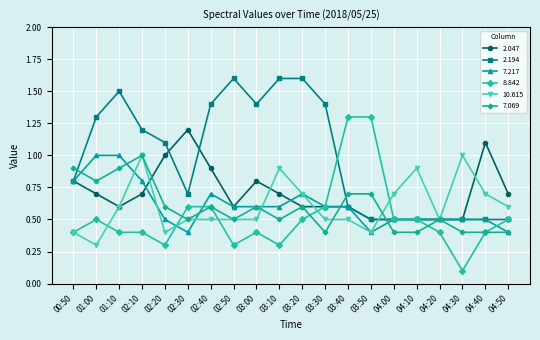

What position from the right is 04:30?

3